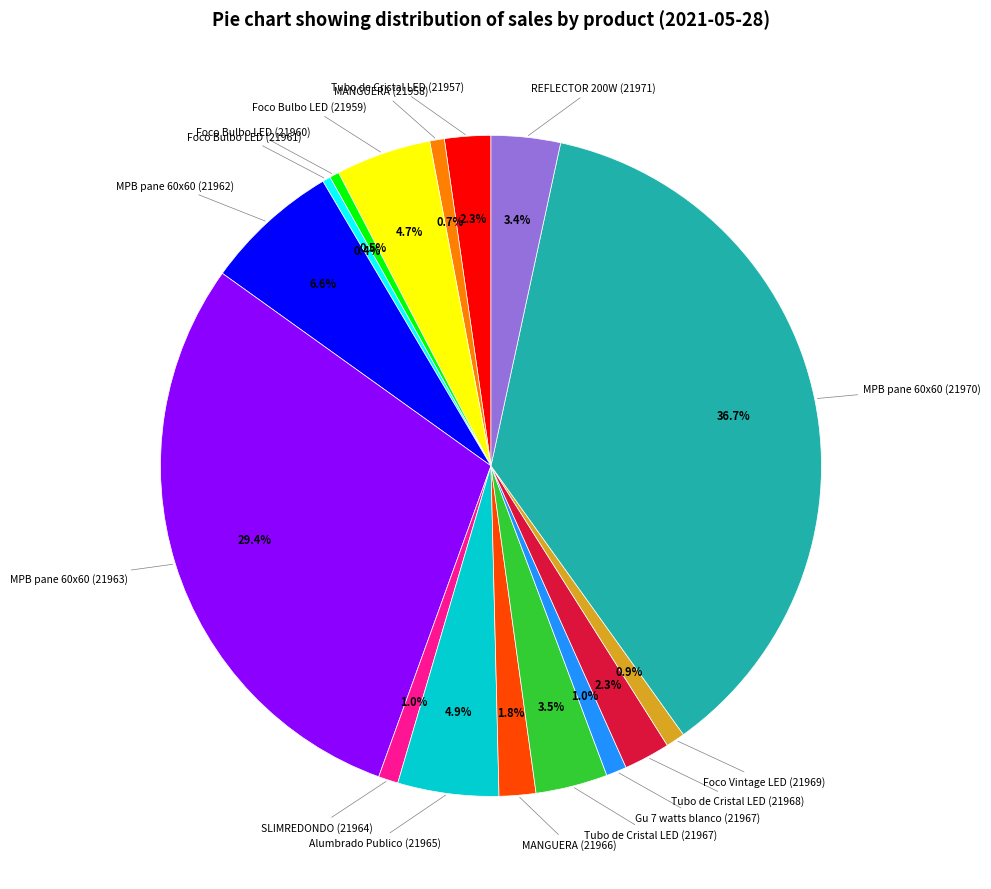

Is there any slice that represents more than half of the pie?

No